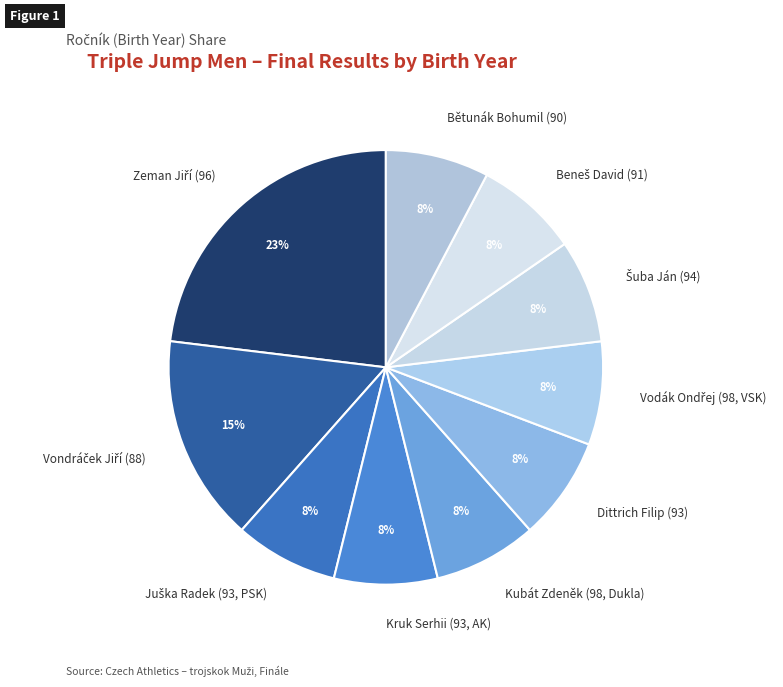

How many slices are in this pie chart?

10